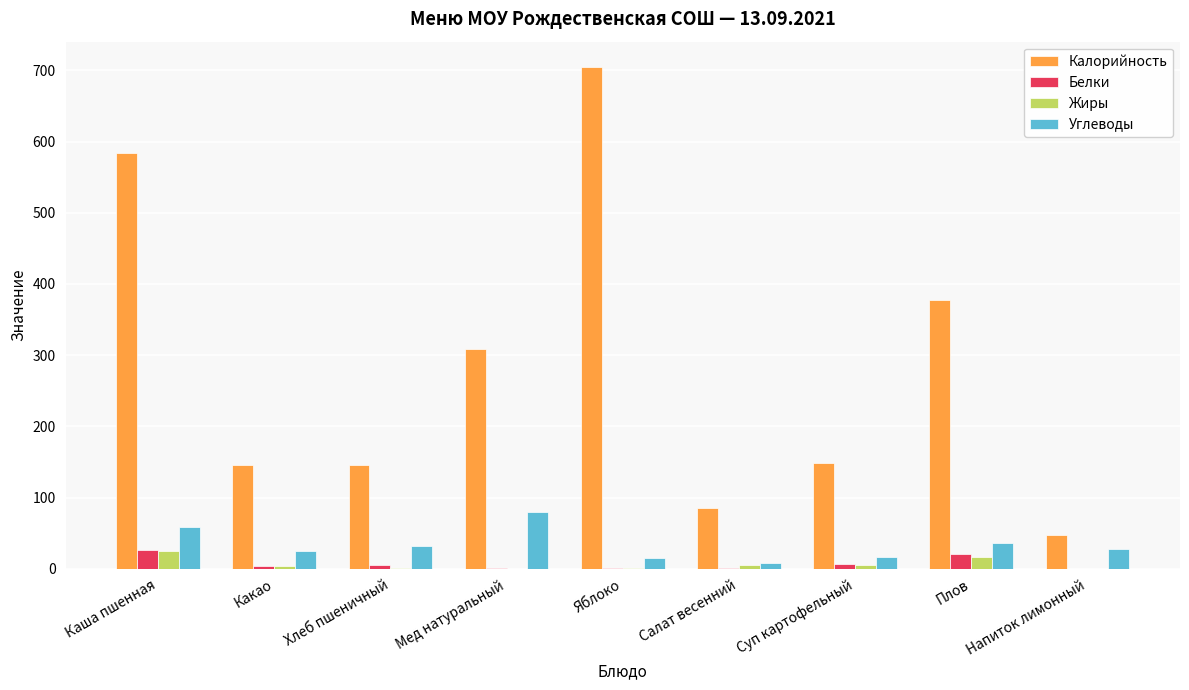

Which series has the largest total across all categories?

Калорийность